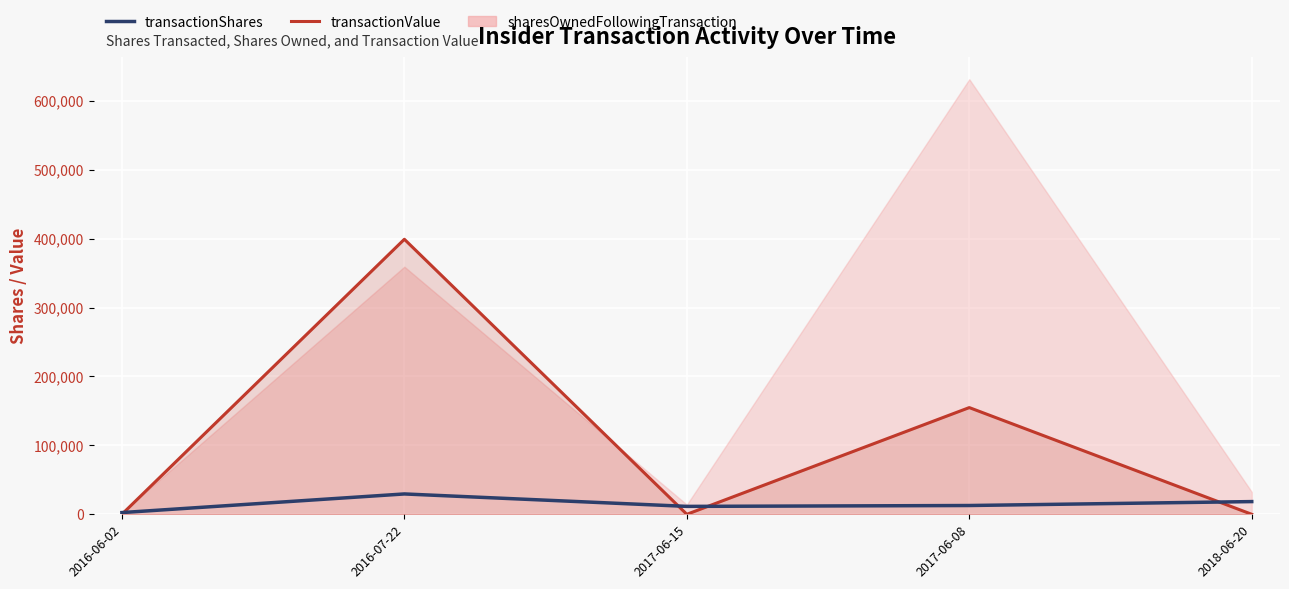

What is the sum of the transactionShares values at 2017-06-15 and 2018-06-20?

29927